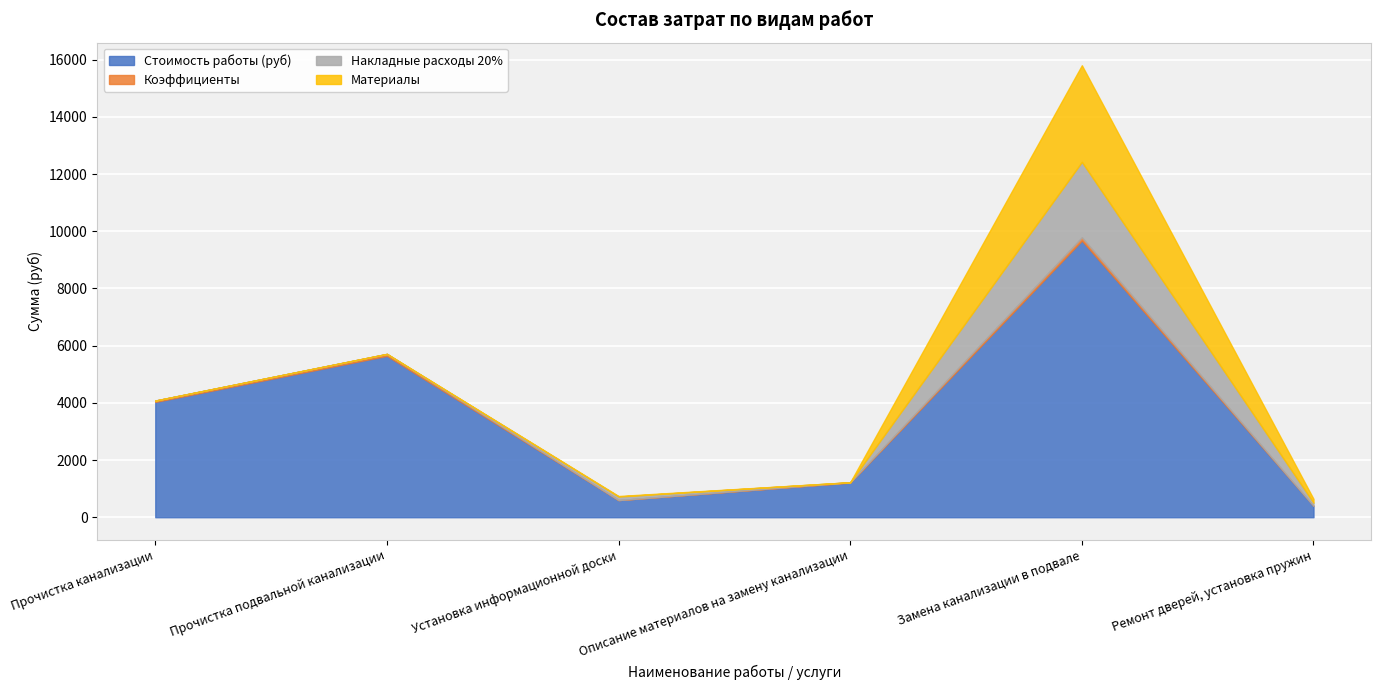

What is the label of the 5th point from the right?

Прочистка подвальной канализации